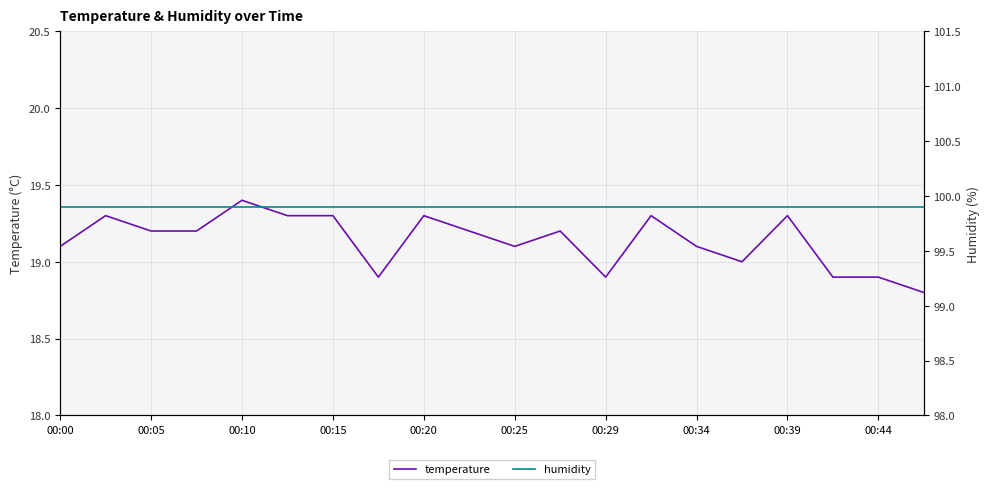

In temperature, how many points are lower than both neighbors (excluding endpoints)?

4